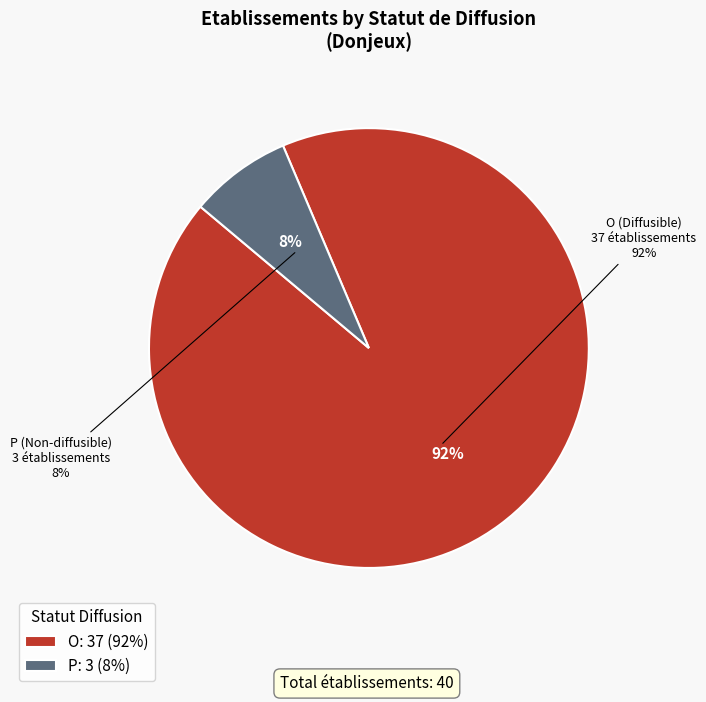

To the nearest percent, what percentage of the pie is P?

8%